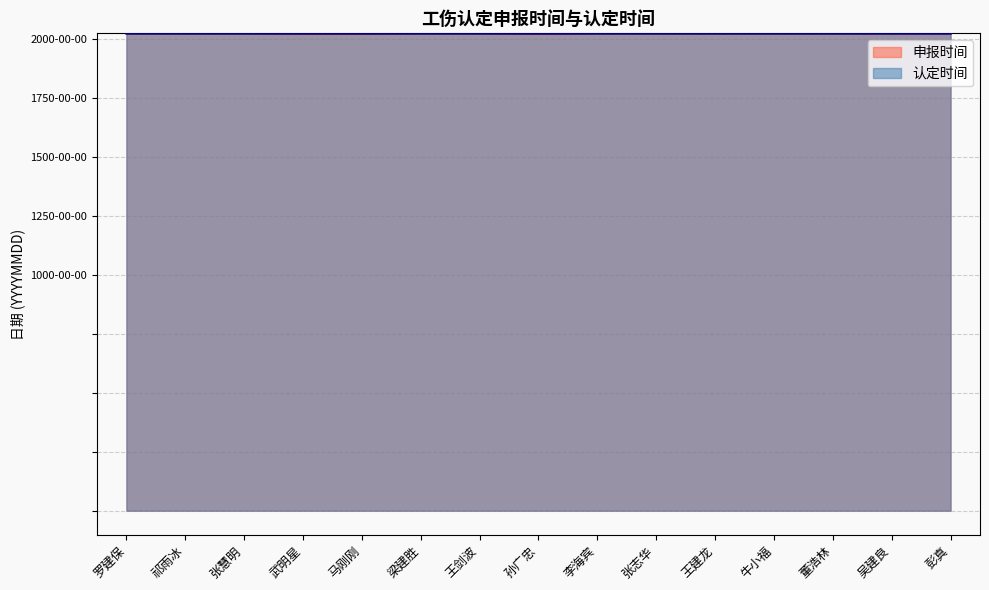

What are all the series names shown in the legend?

申报时间, 认定时间